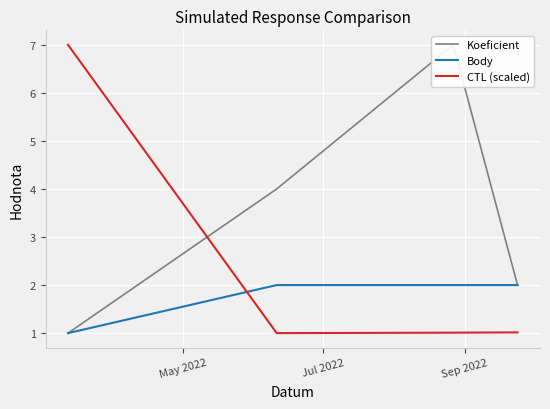

Which series has the widest spread of values?

Koeficient